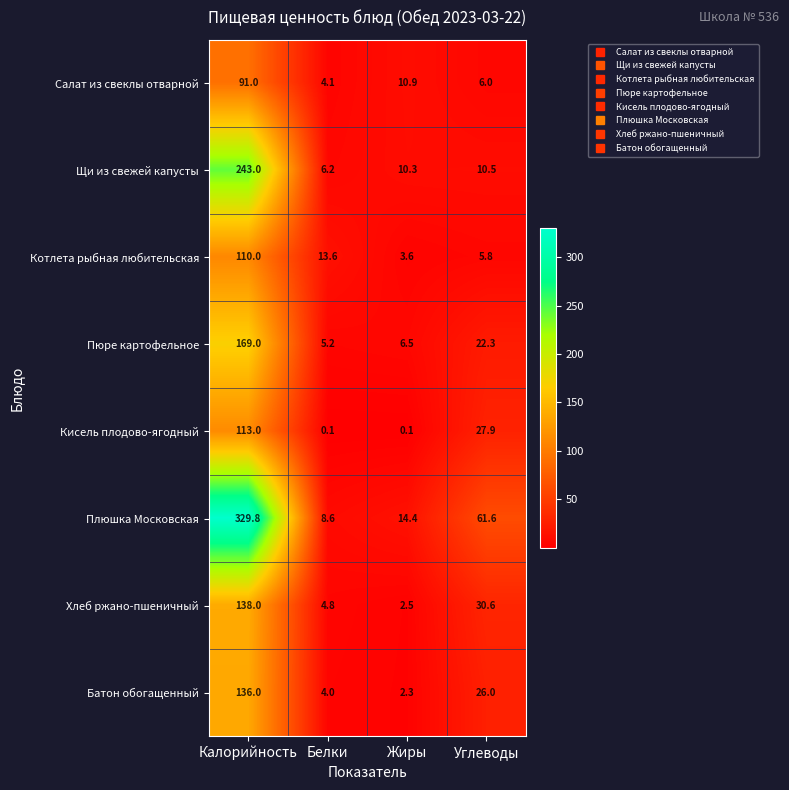

Which series changed the most between Калорийность and Жиры?

Плюшка Московская